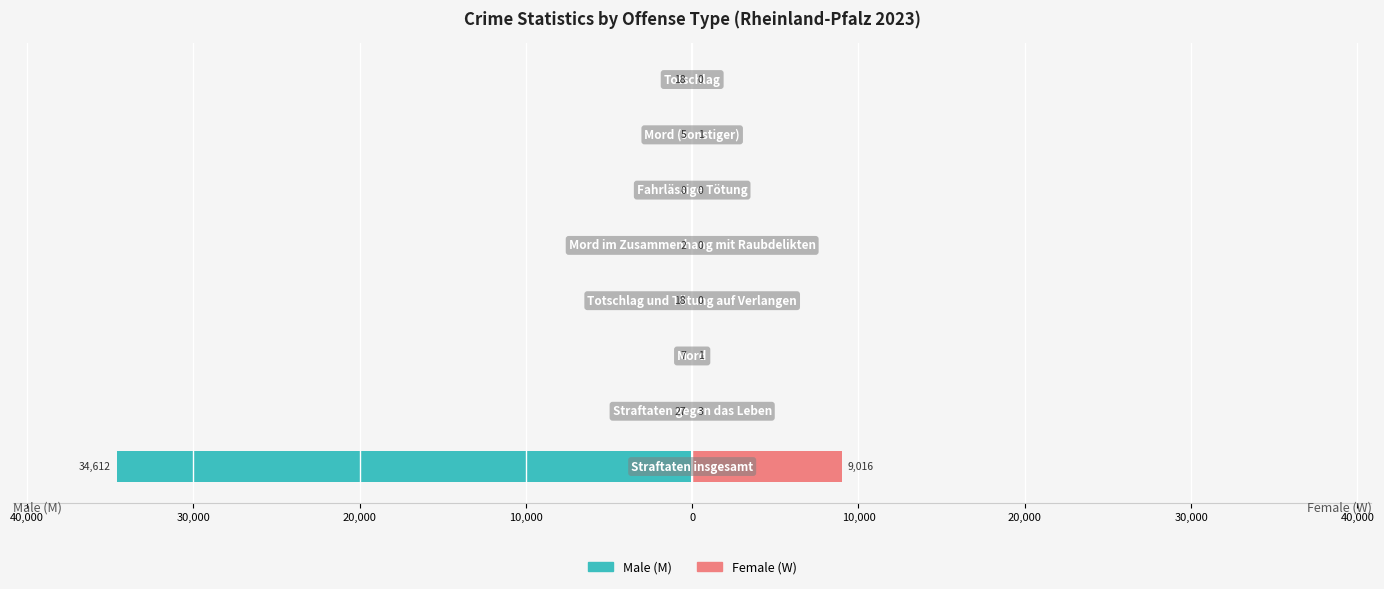

How many positive values does the Female (W) series have?

4